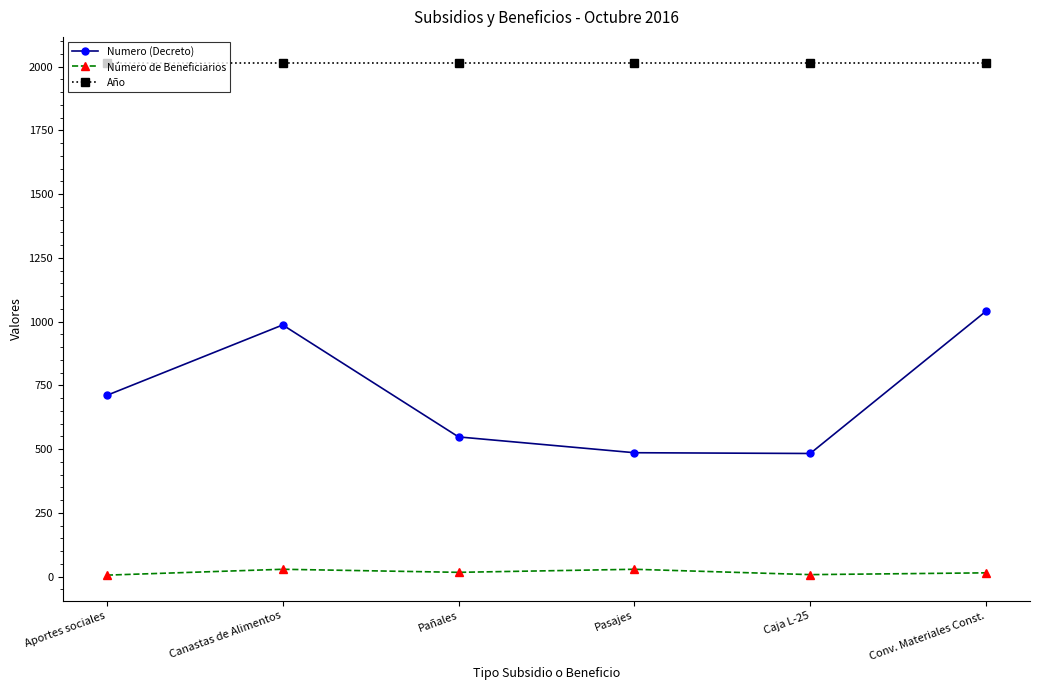

What is the value of the Año point at the 6th from the left?

2016